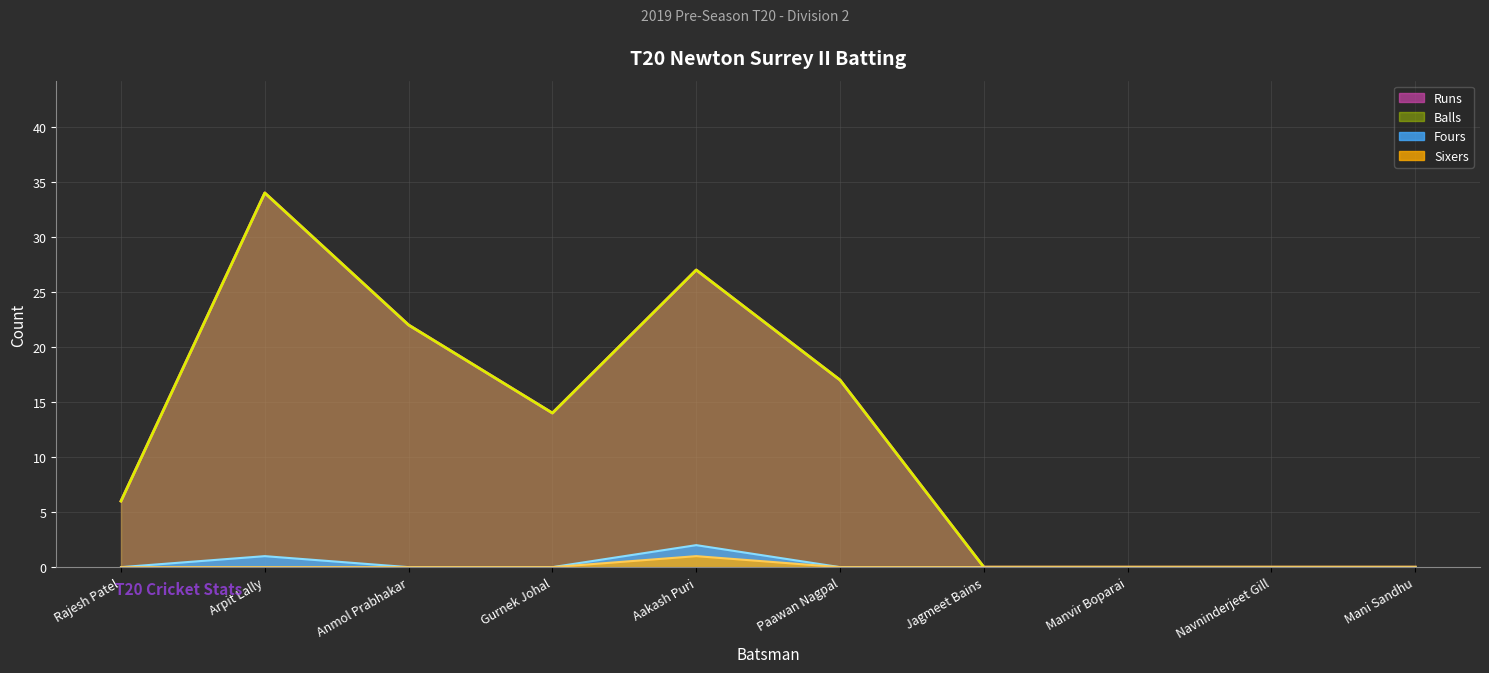

True or false: Balls has a value of 19 at Gurnek Johal.

False